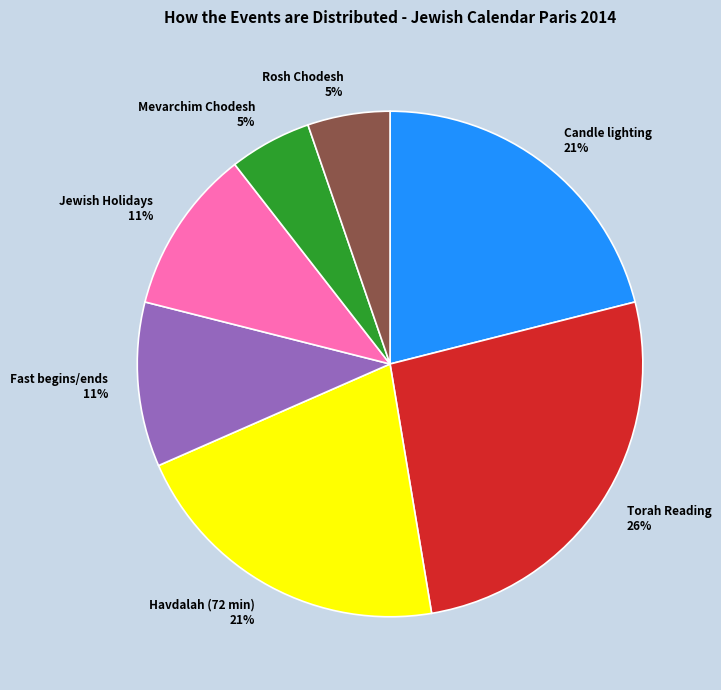

How many segments does this pie chart have?

7